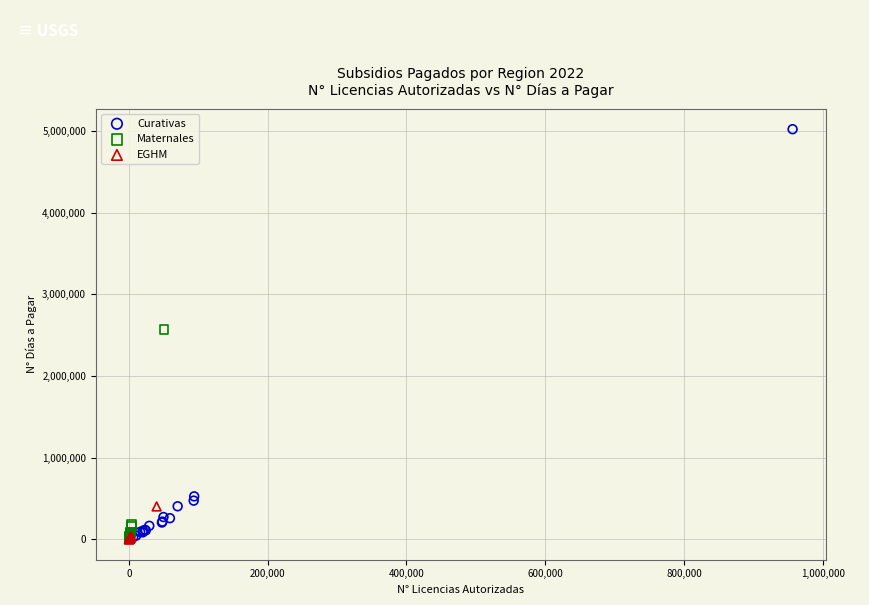

Which series contains the highest Y value?

Curativas